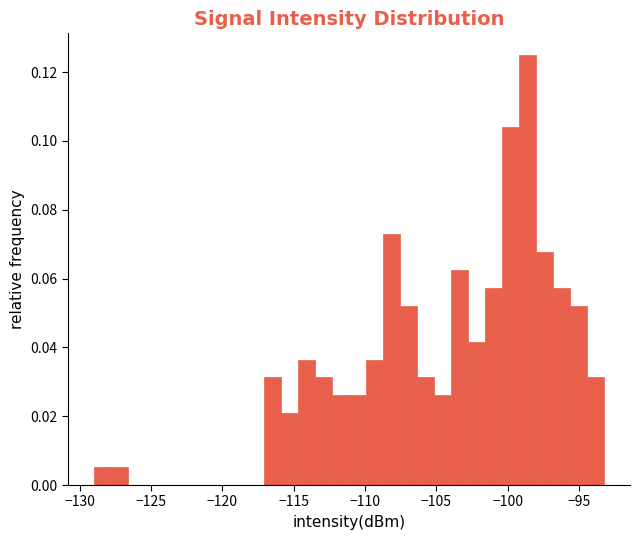

Around what value on the x-axis is the tallest bar? Give the approximate position of its centre, as read against the axis.

-98.5